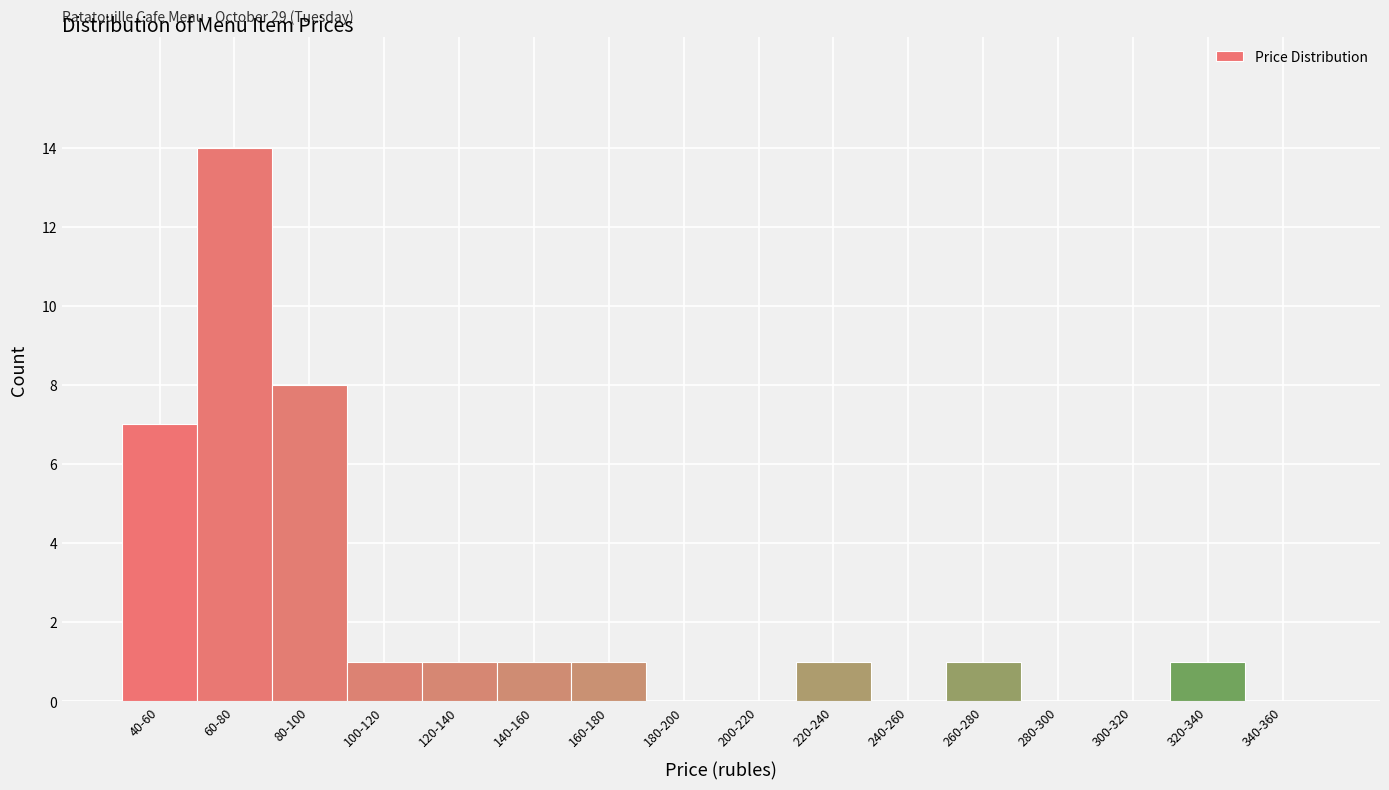

Reading right to left, what are all the values shown in this chart?

340-360=0	320-340=1	300-320=0	280-300=0	260-280=1	240-260=0	220-240=1	200-220=0	180-200=0	160-180=1	140-160=1	120-140=1	100-120=1	80-100=8	60-80=14	40-60=7